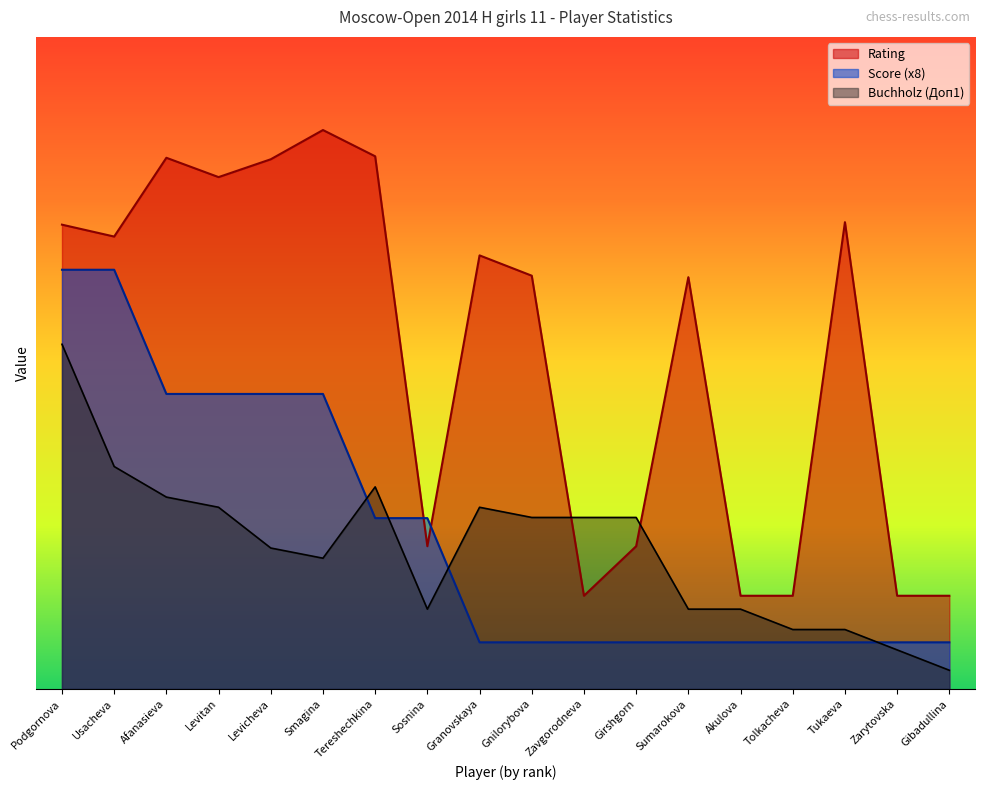

What is the label of the 7th point from the right?

Girshgorn